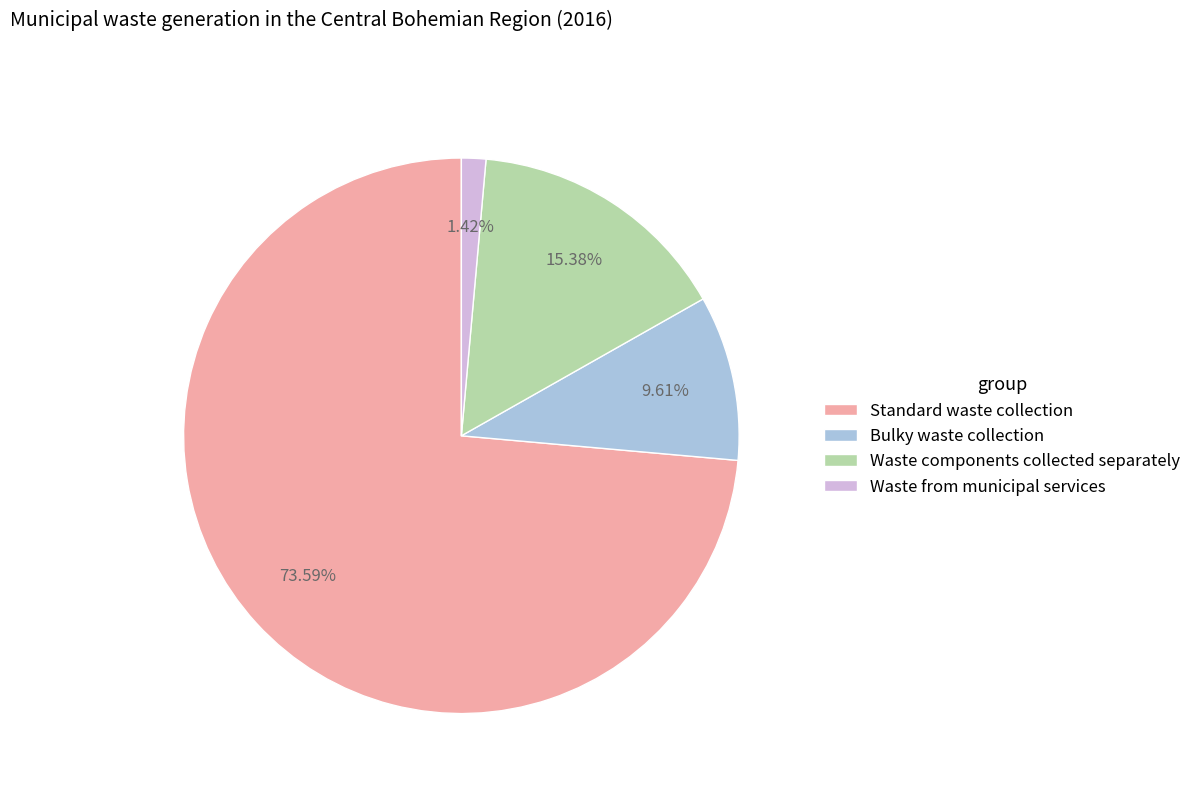

The Standard waste collection slice represents 74% of the pie. True or false?

True